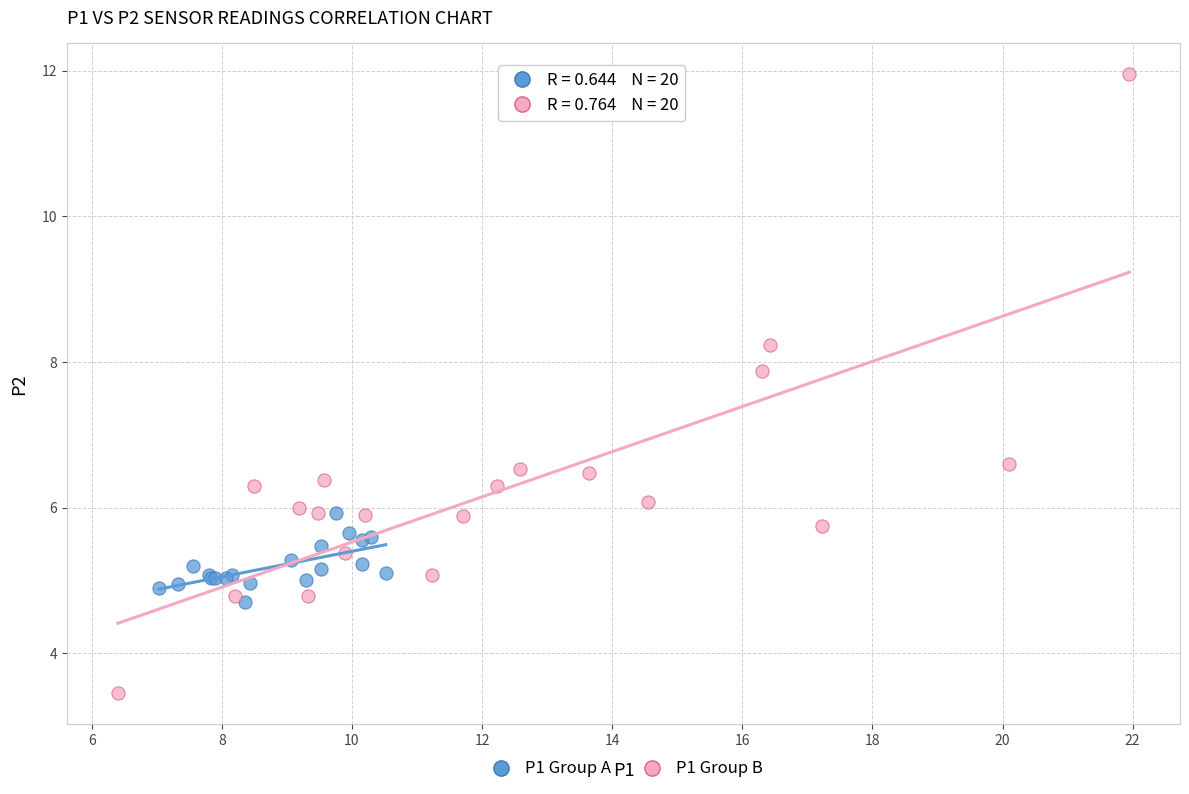

Which series reaches the minimum Y coordinate?

P1 Group B